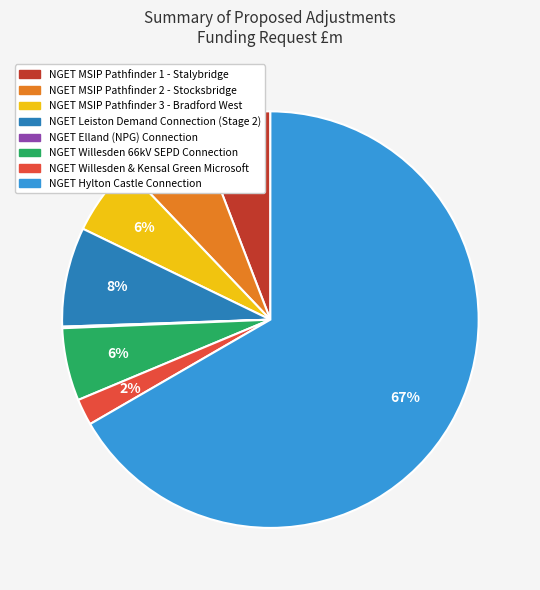

Which slice represents more than half of the pie?

NGET Hylton Castle Connection